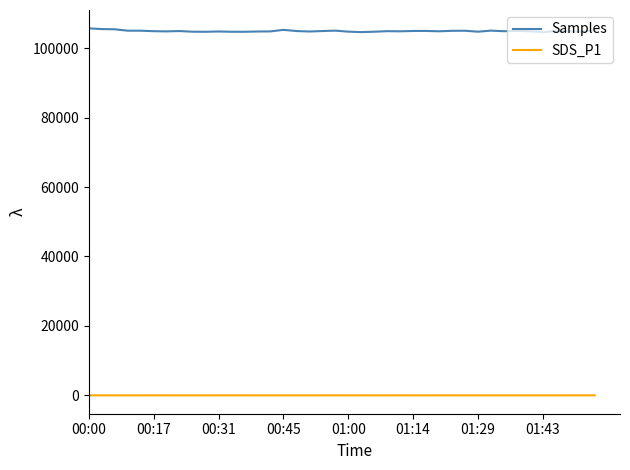

True or false: Samples and SDS_P1 intersect in this chart.

False